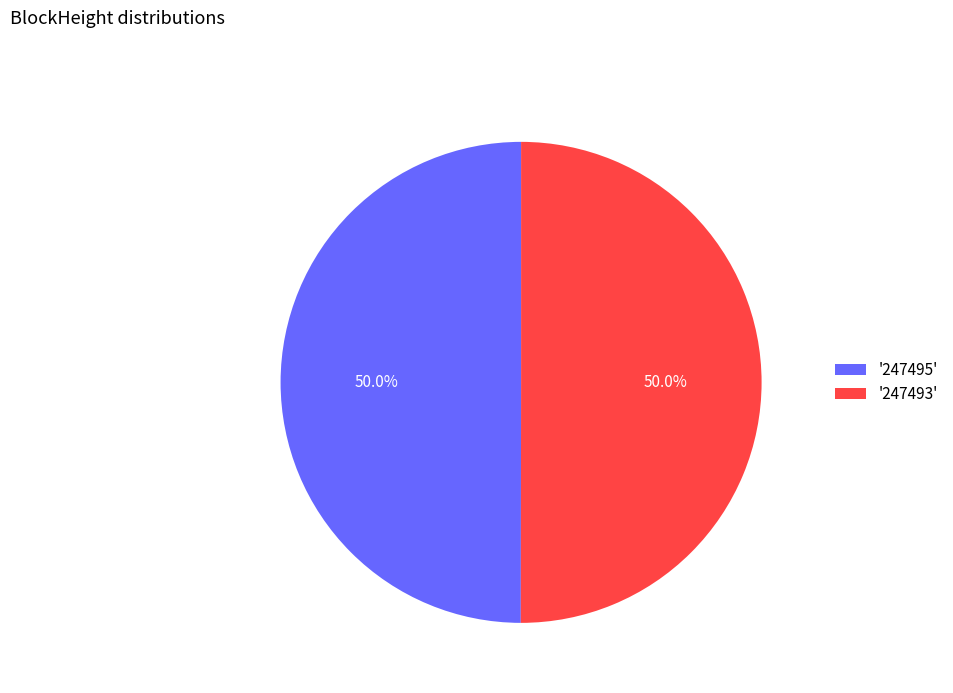

Approximately how many times larger is the value at '247495' compared to '247493'?

1.0